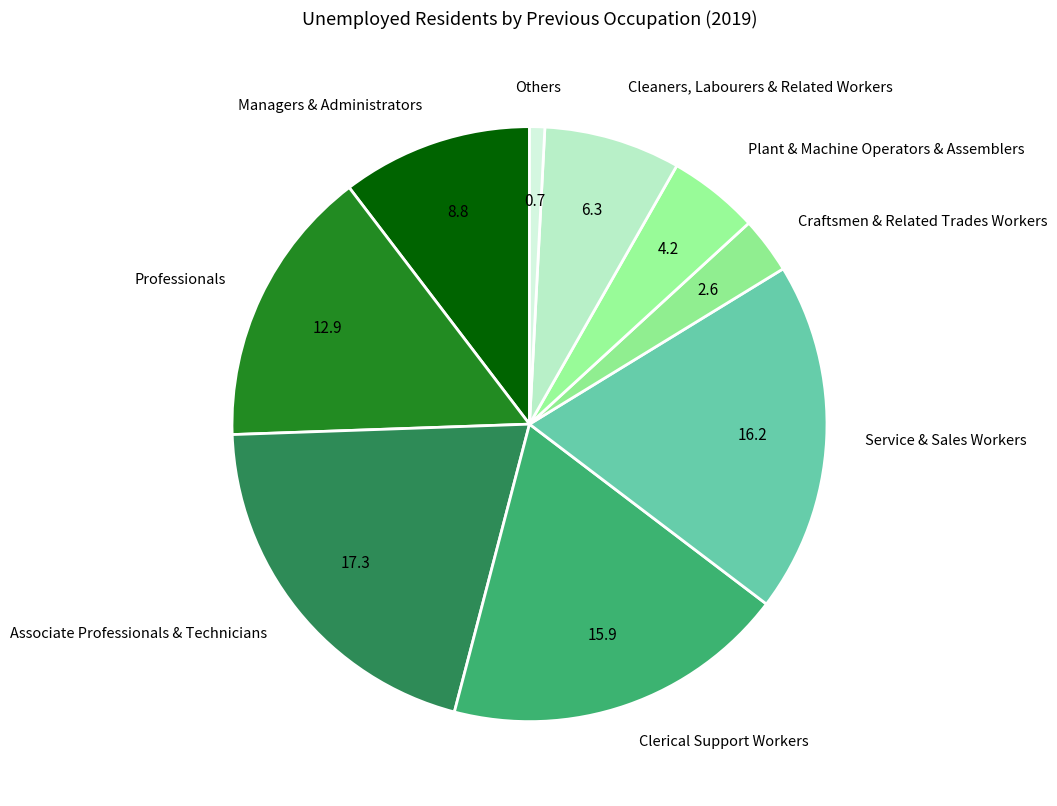

Is it true that Professionals is 8% of the pie?

False